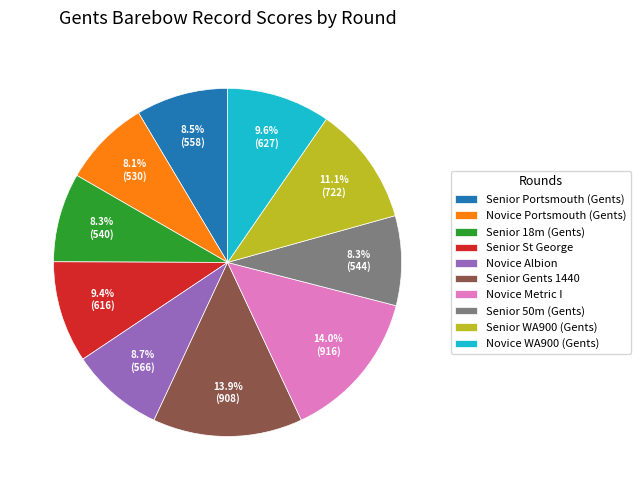

What percentage is the Senior 18m (Gents) slice, to the nearest percent?

8%